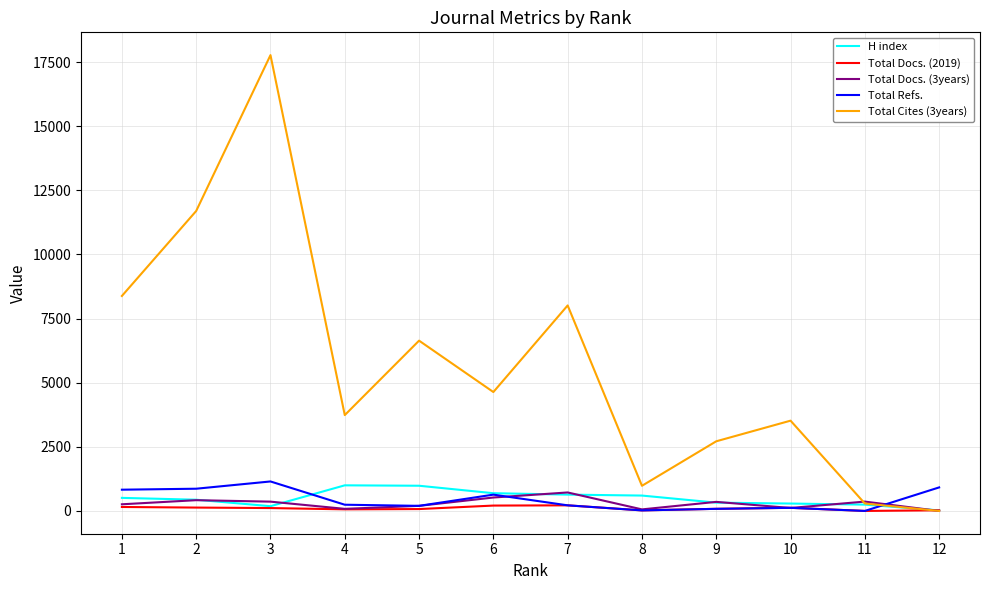

After their last crossing, which series has the higher values: Total Cites (3years) or Total Refs.?

Total Refs.